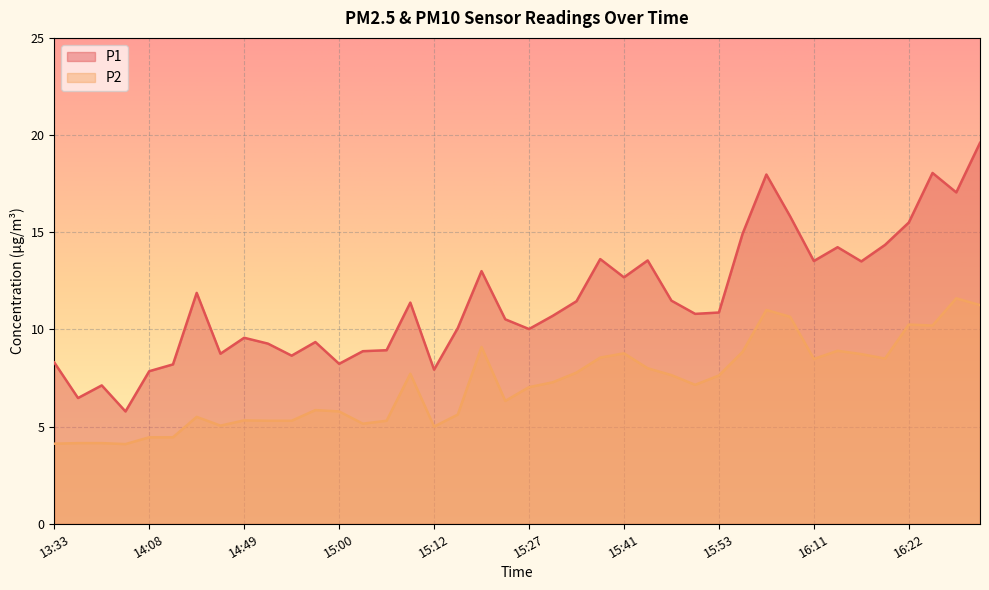

At which category does P1 reach its first local valley?

13:36